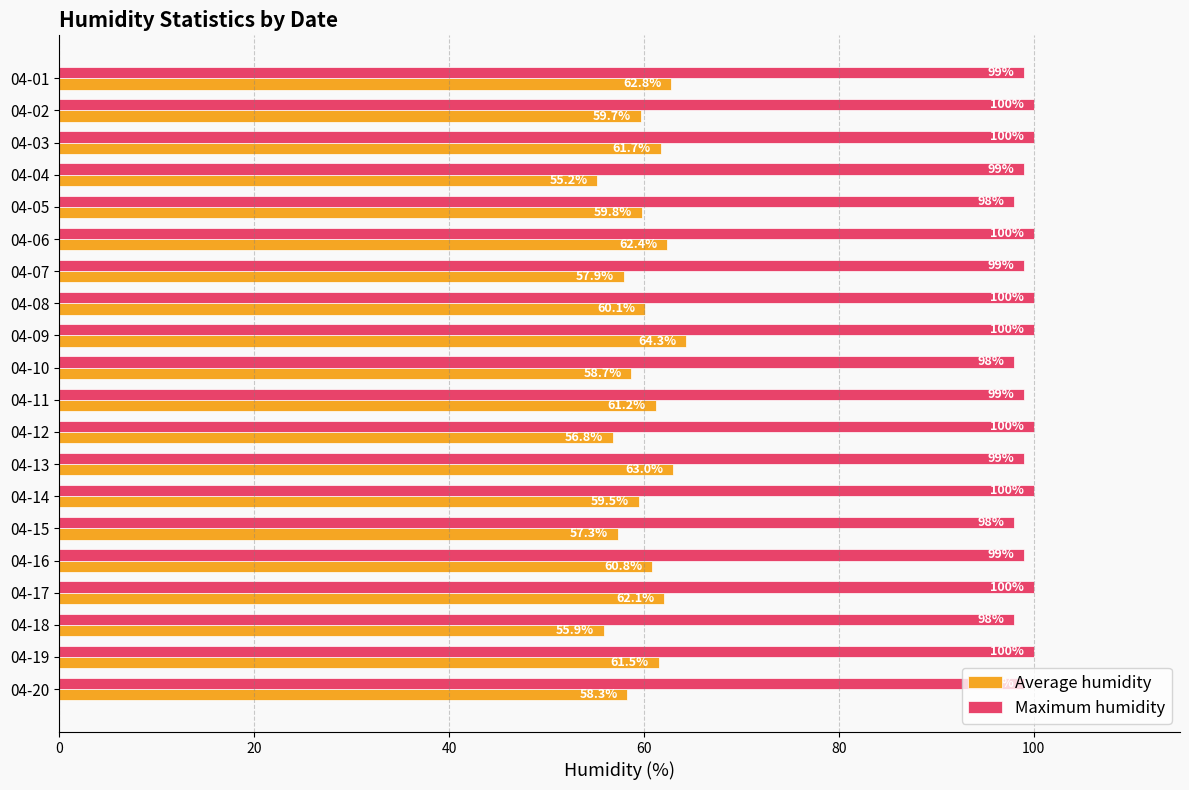

What is the sum of all Maximum humidity values?

1985.0